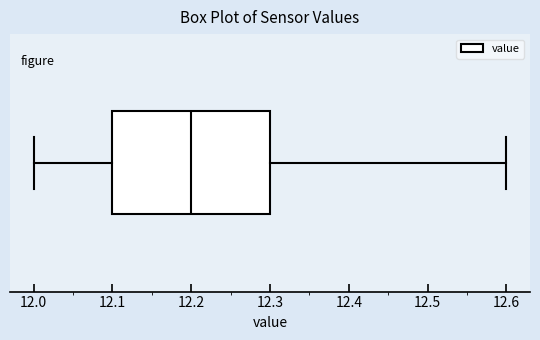

Where is the left edge of the box on the x-axis? The values are not printed on the chart, so give them approximately, as read against the axis.

12.1